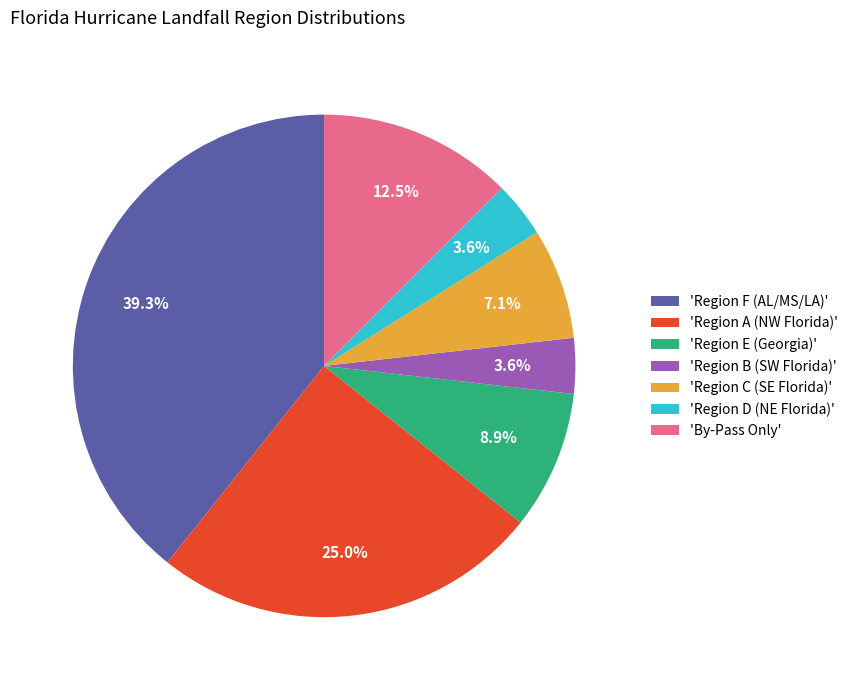

Approximately how many times larger is the value at 'Region E (Georgia)' compared to 'Region D (NE Florida)'?

2.5